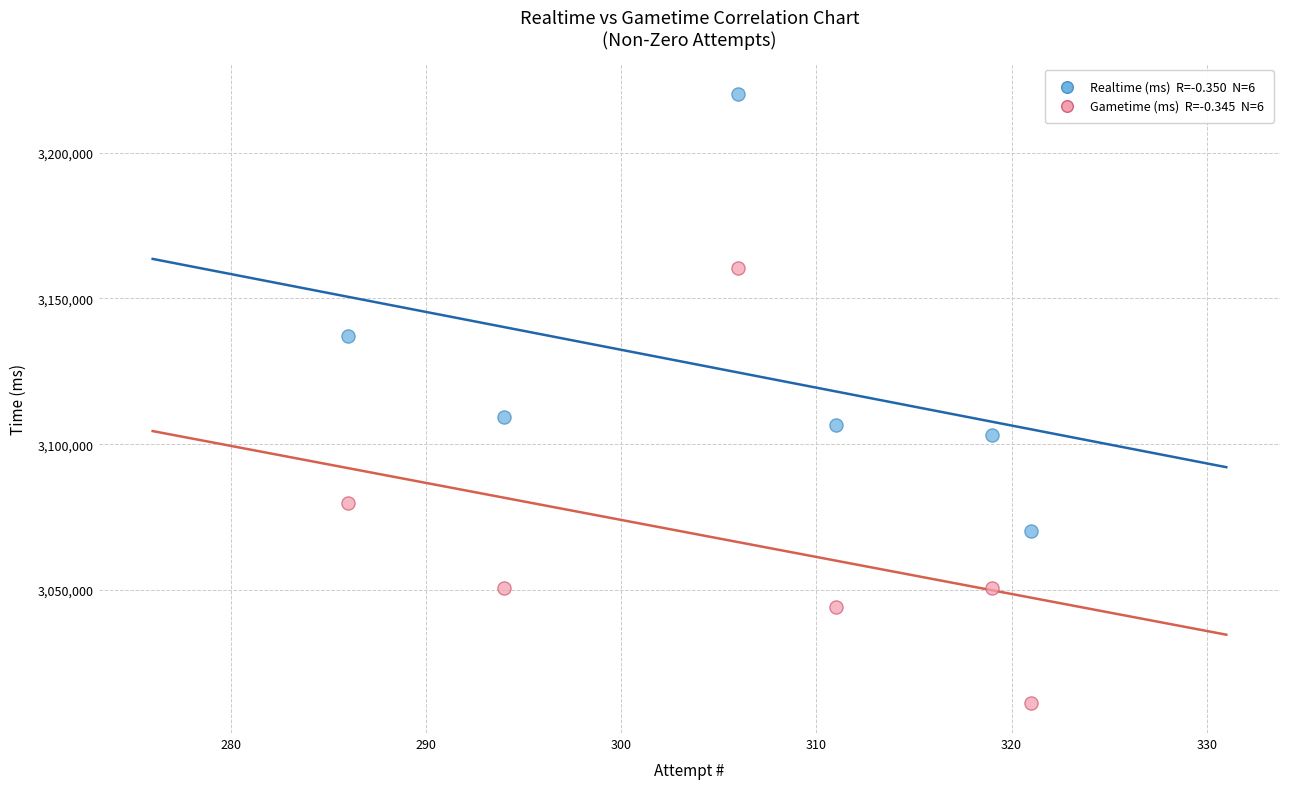

Across all data points, what is the average Y value?

3095312